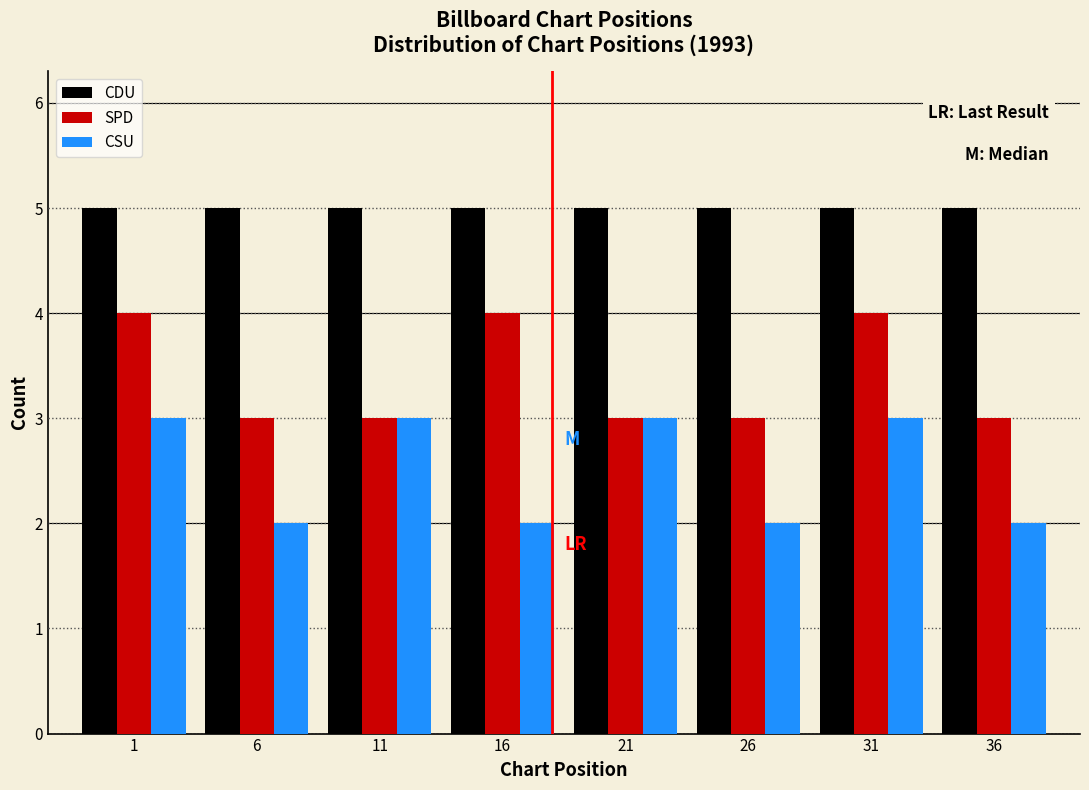

Reading left to right, transcribe all the data shown in this chart.

CDU: 5	5	5	5	5	5	5	5
SPD: 4	3	3	4	3	3	4	3
CSU: 3	2	3	2	3	2	3	2